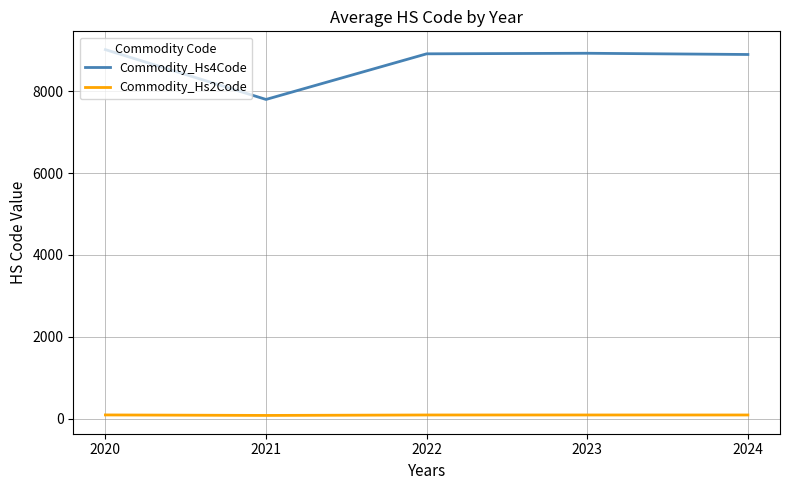

Rank the series by their average value, from highest to lowest.

Commodity_Hs4Code, Commodity_Hs2Code